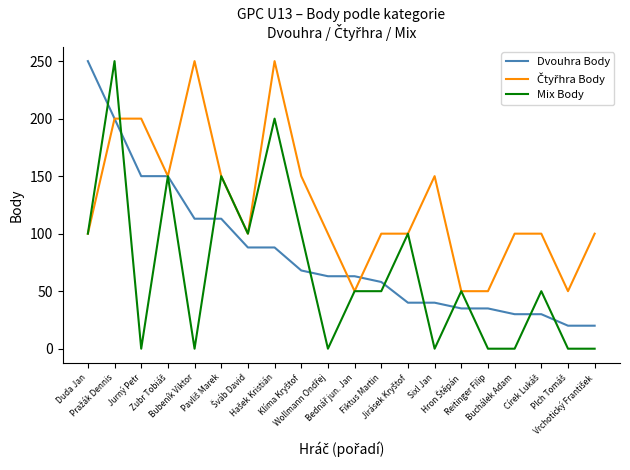

What is the maximum value shown in the chart?

250